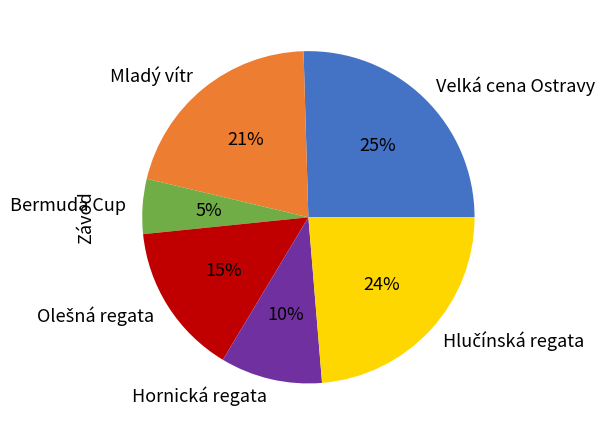

Combined, do Bermuda Cup and Velká cena Ostravy account for over 50%?

No